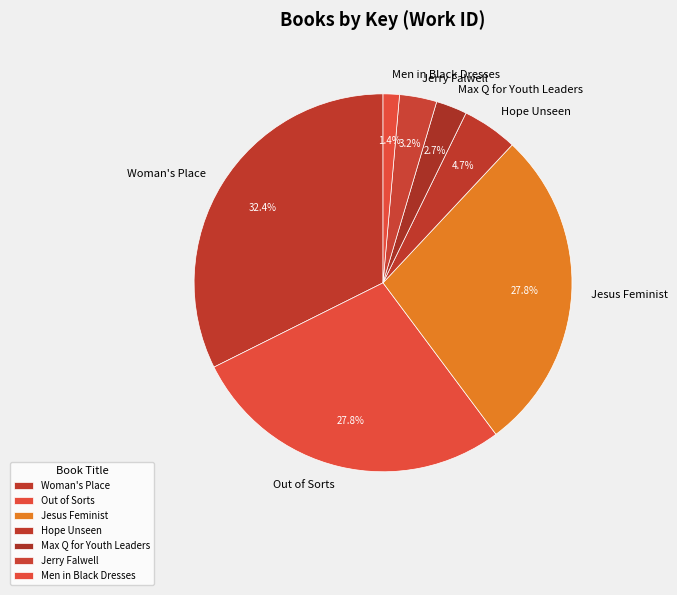

What is the largest slice in the pie chart?

Woman's Place